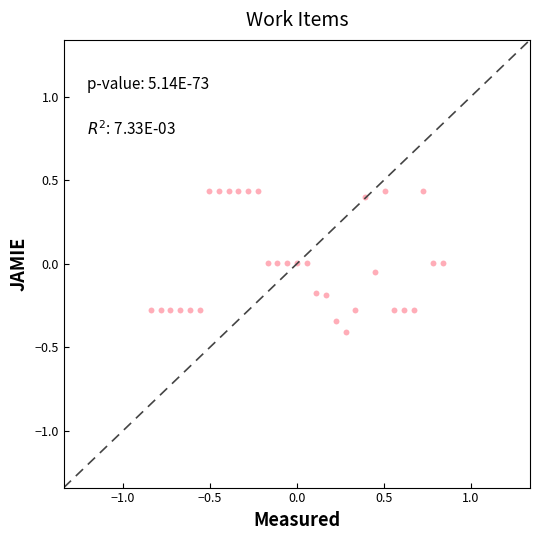

What is the range of Y values (max minus min)?

0.8